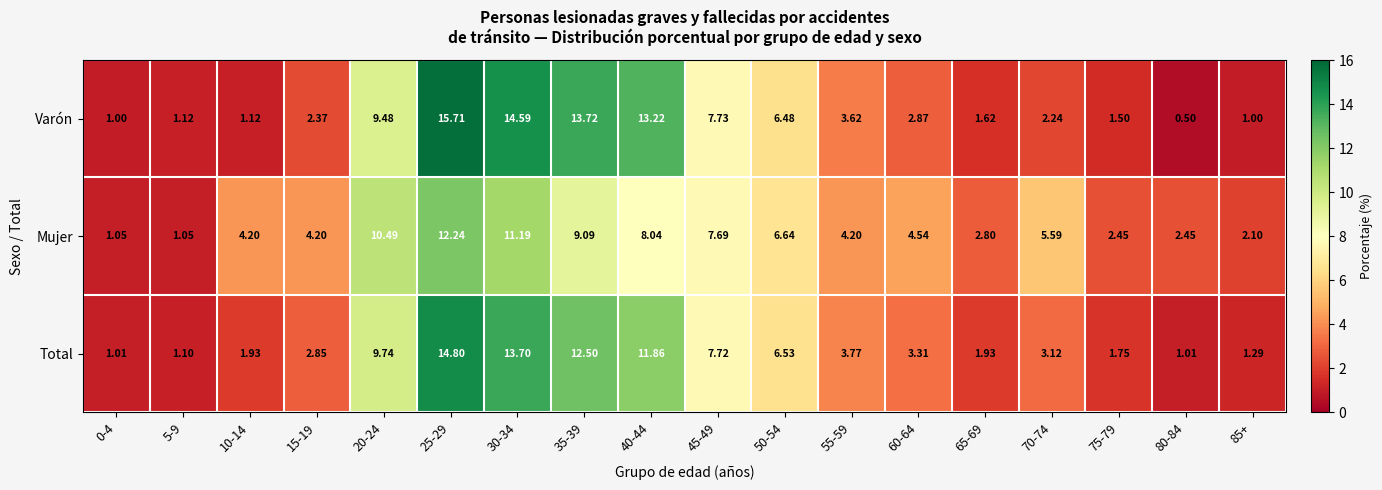

What is the total value across all series at 35-39?

35.3